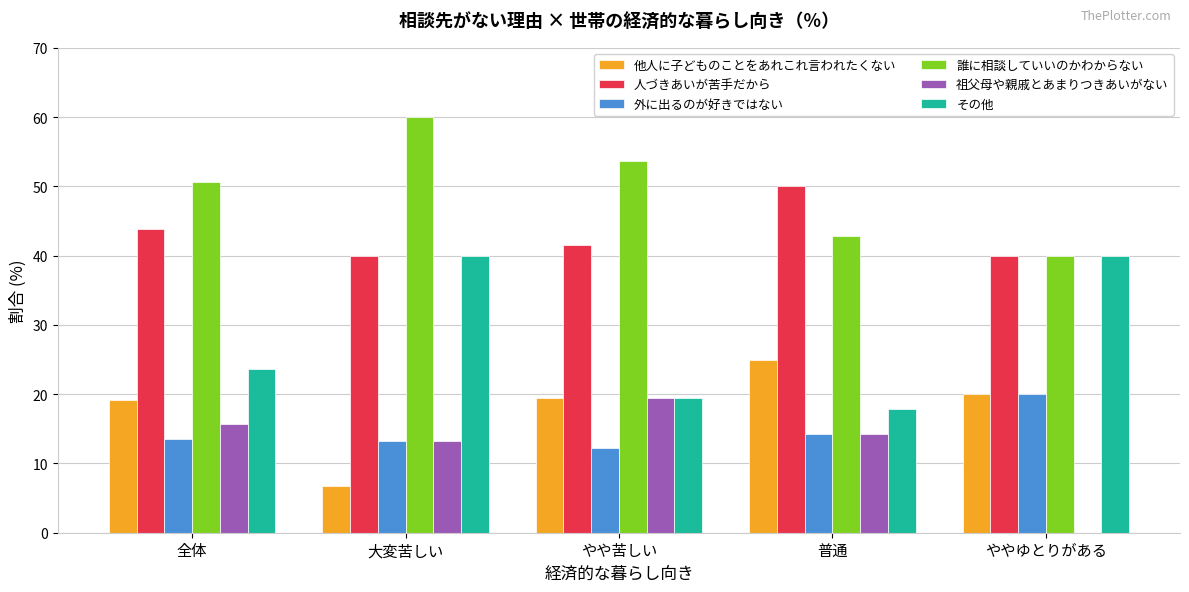

What is the average value of the 祖父母や親戚とあまりつきあいがない series?

12.6